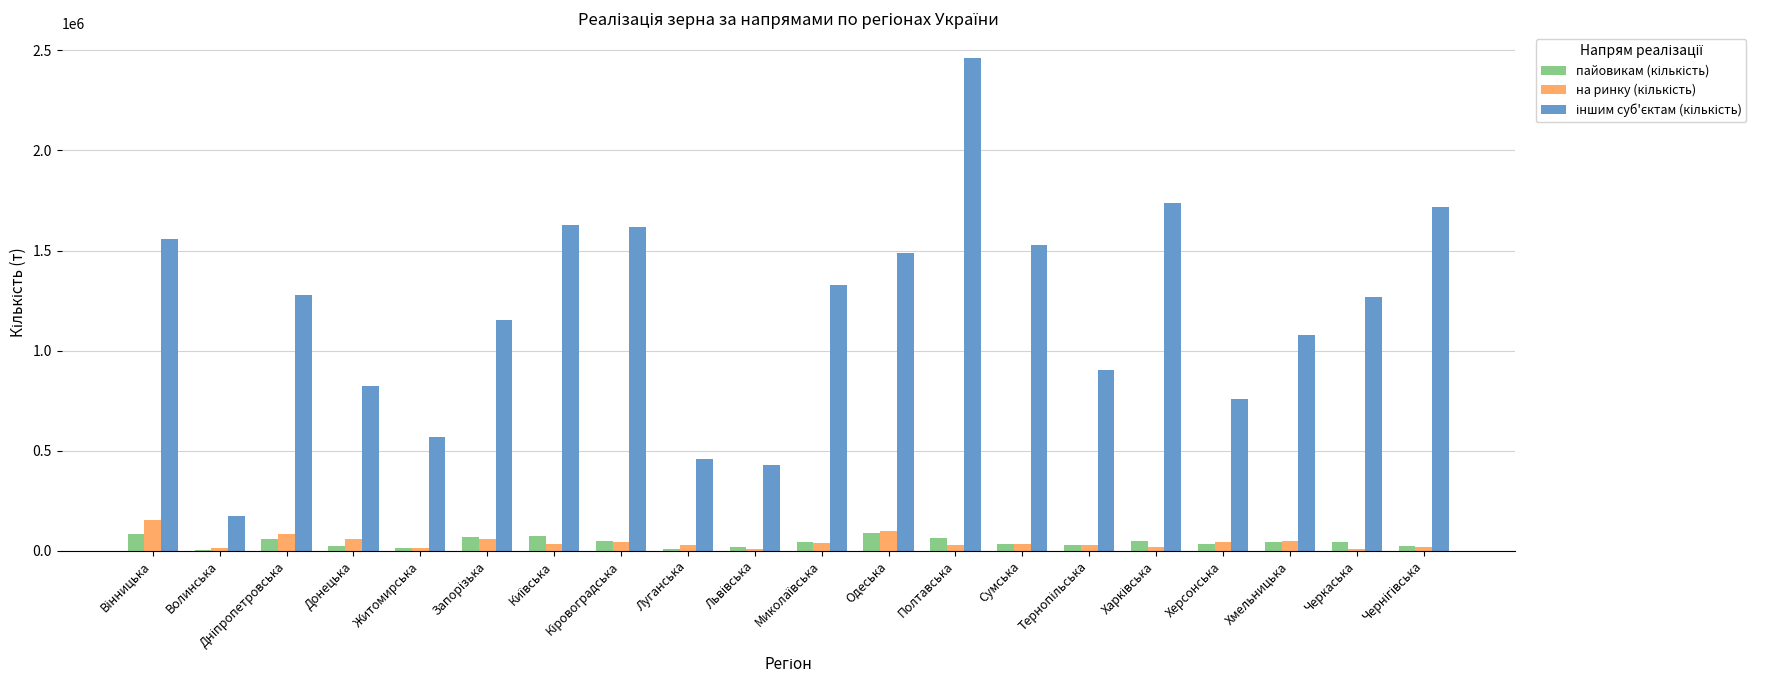

At which category is the sum across all series the highest?

Полтавська